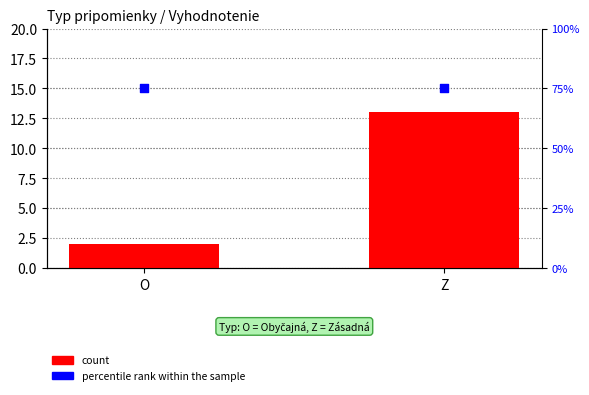

What are all the series names shown in the legend?

count, percentile rank within the sample